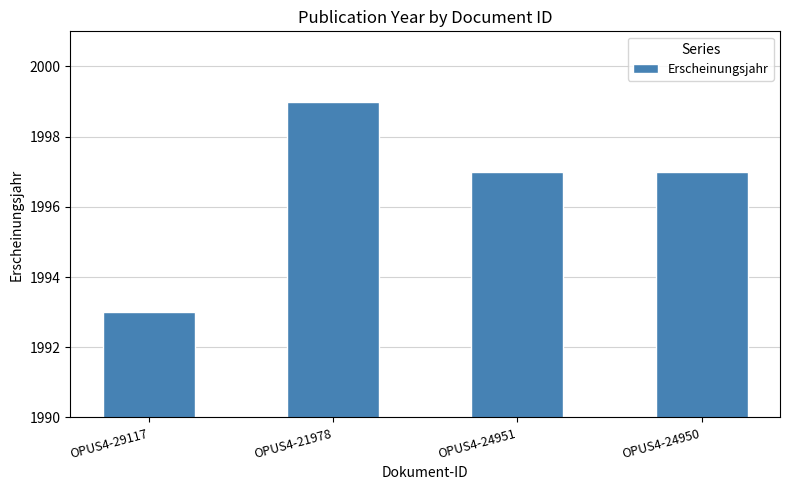

How many bars are there in total?

4